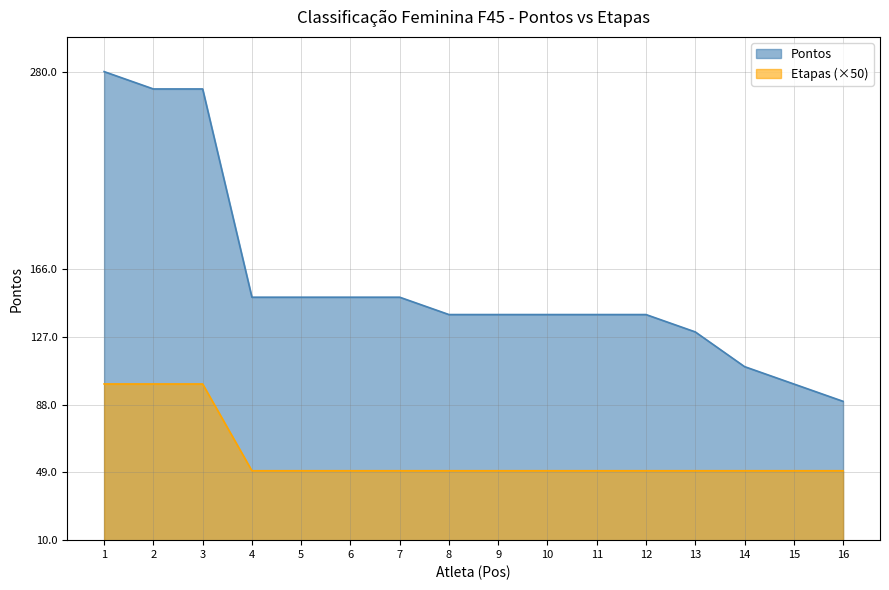

True or false: Etapas and Pontos intersect in this chart.

False